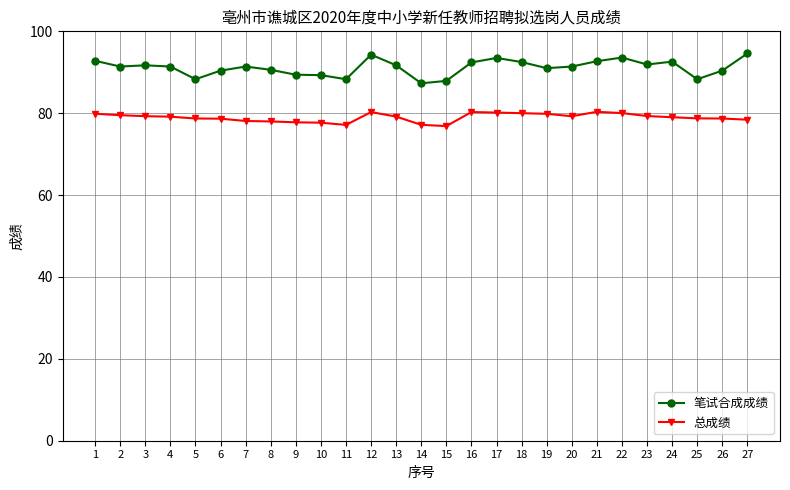

The 笔试合成成绩 series shows 55.7 at 26. True or false?

False